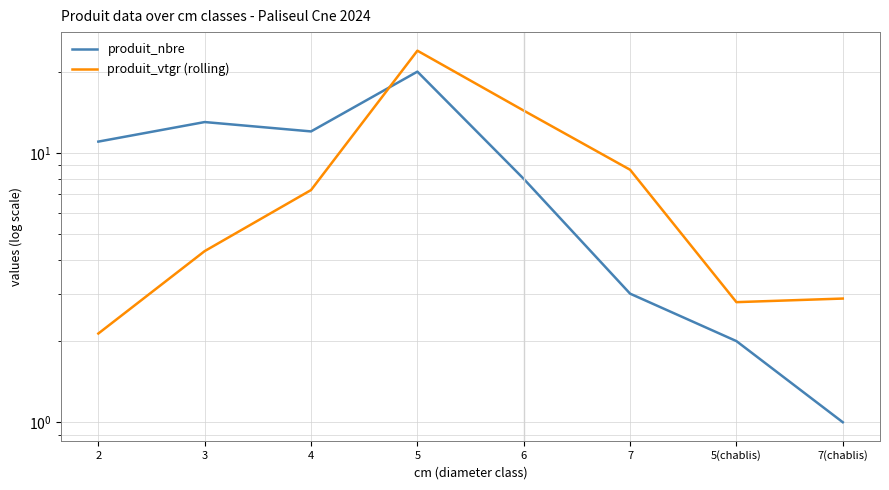

What is the label of the 1st point from the right?

7(chablis)